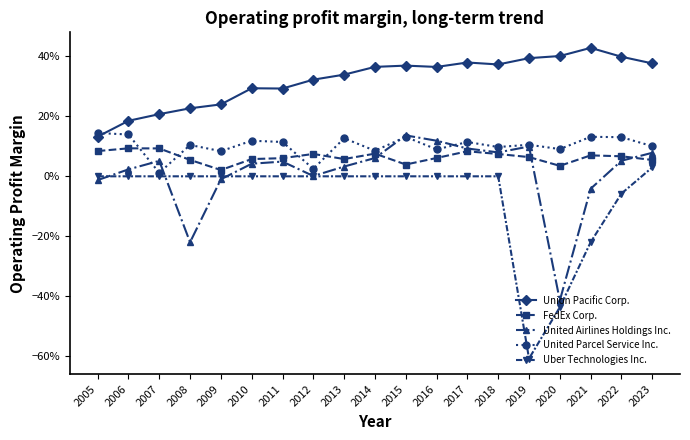

Rank the series by their maximum value, from lowest to highest.

Uber Technologies Inc., FedEx Corp., United Airlines Holdings Inc., United Parcel Service Inc., Union Pacific Corp.